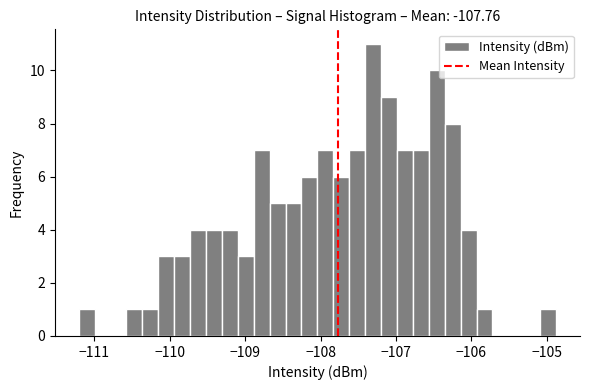

Around what value on the x-axis is the tallest bar? Give the approximate position of its centre, as read against the axis.

-107.3